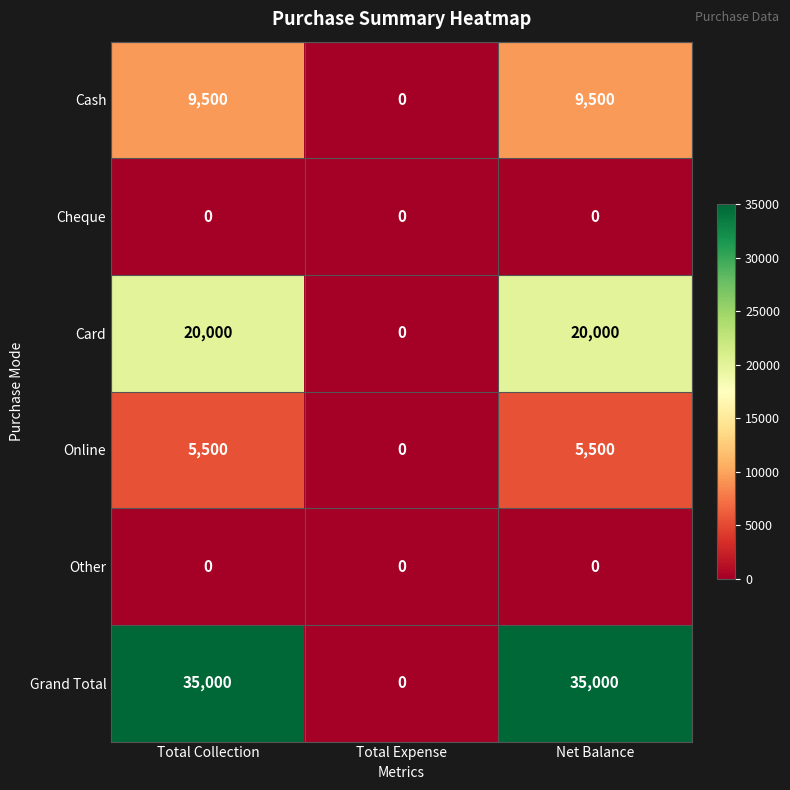

What is the average value of the Grand Total series?

23333